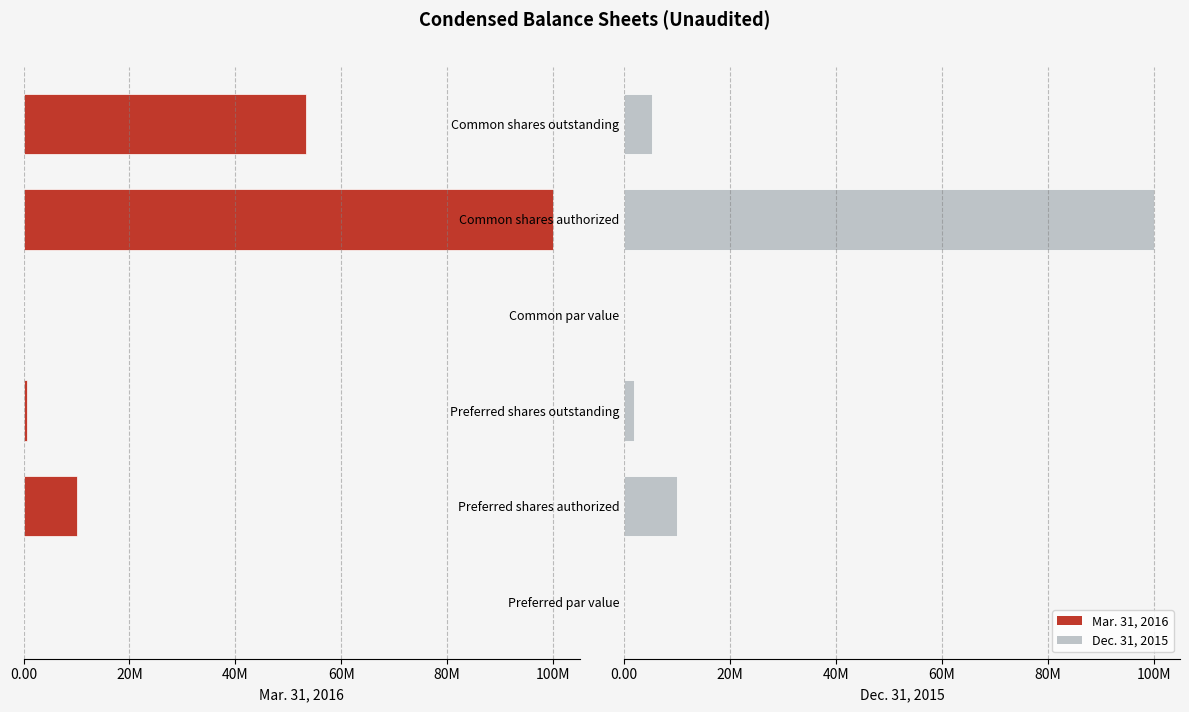

Is the value of Mar. 31, 2016 at Common par value greater than the value of Dec. 31, 2015 at Preferred shares outstanding?

No